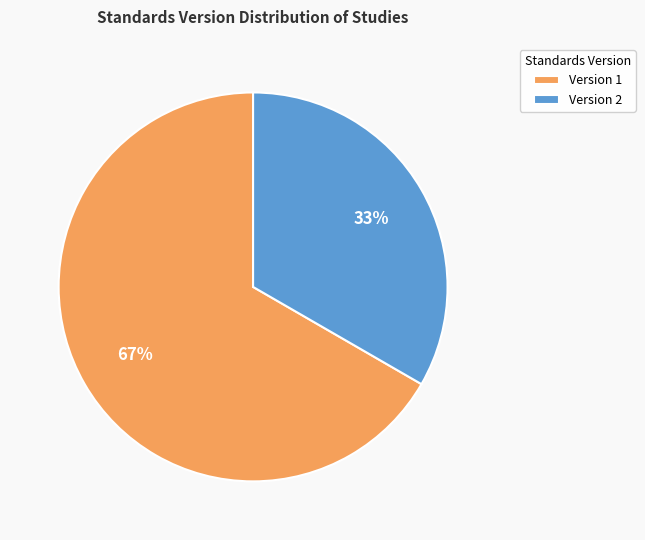

Rank the categories by value from highest to lowest.

Version 1, Version 2